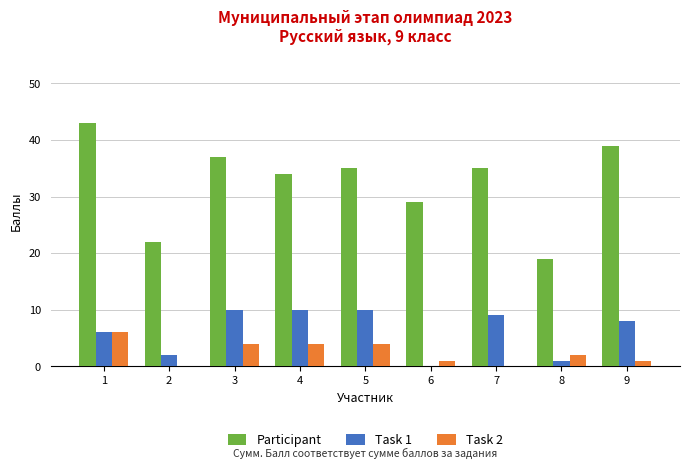

Count the Task 1 values in the range 2 to 10.

7